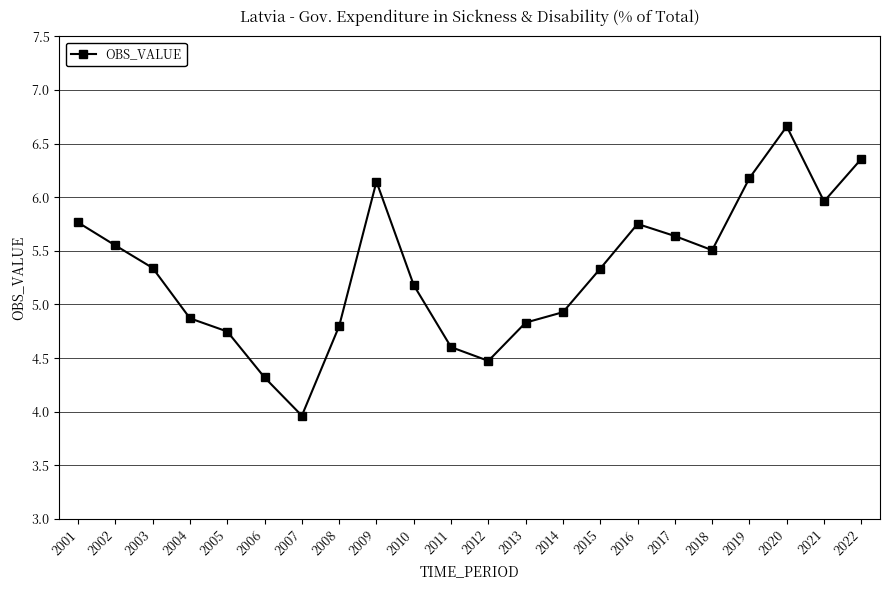

How many points are higher than both their immediate neighbors (excluding endpoints)?

3